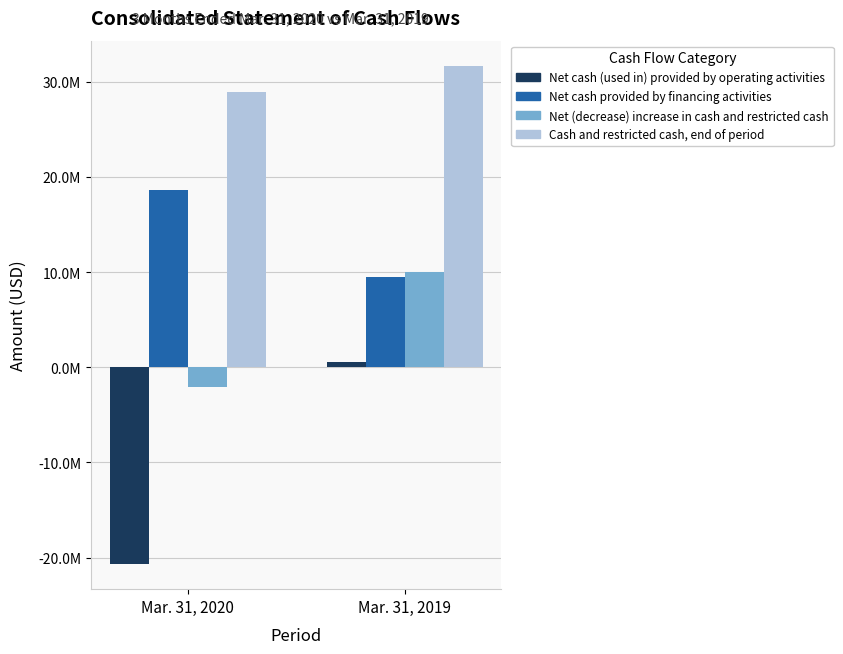

At Mar. 31, 2020, list the series in order from largest to smallest.

Cash and restricted cash, end of period, Net cash provided by financing activities, Net (decrease) increase in cash and restricted cash, Net cash (used in) provided by operating activities